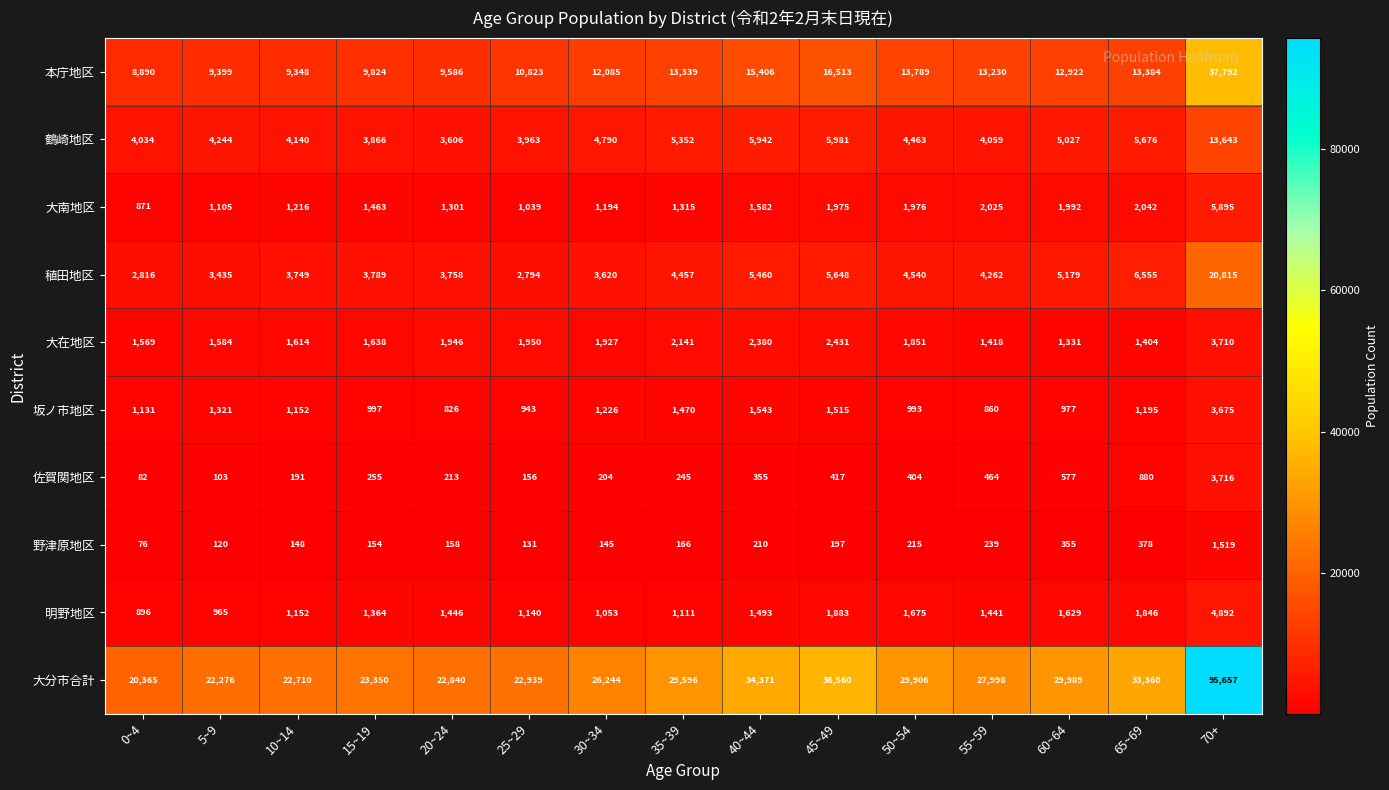

Which category has the highest value across all series?

70+